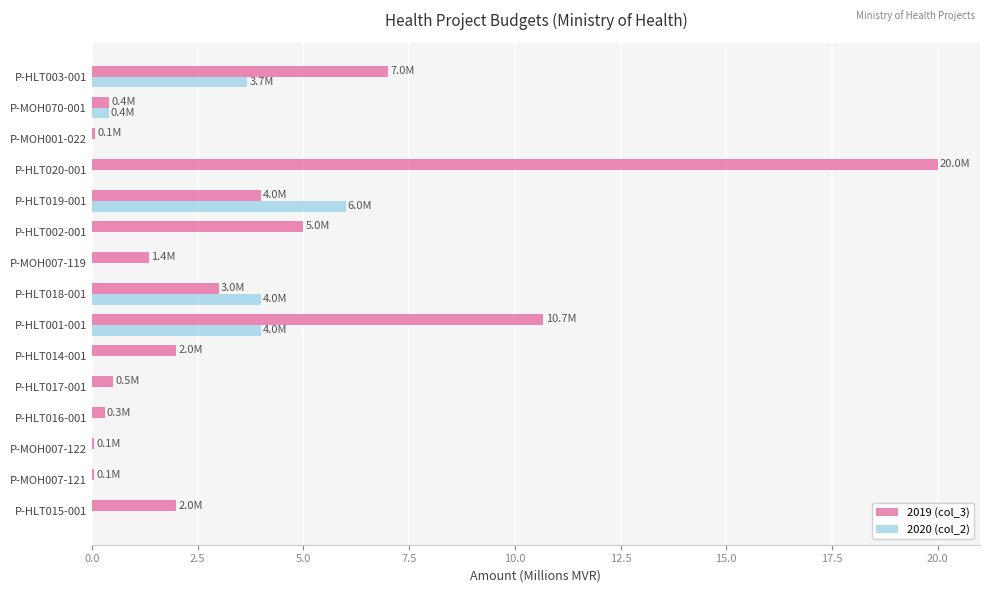

Between P-HLT017-001 and P-HLT002-001, which series saw the biggest shift?

2019 (col_3)